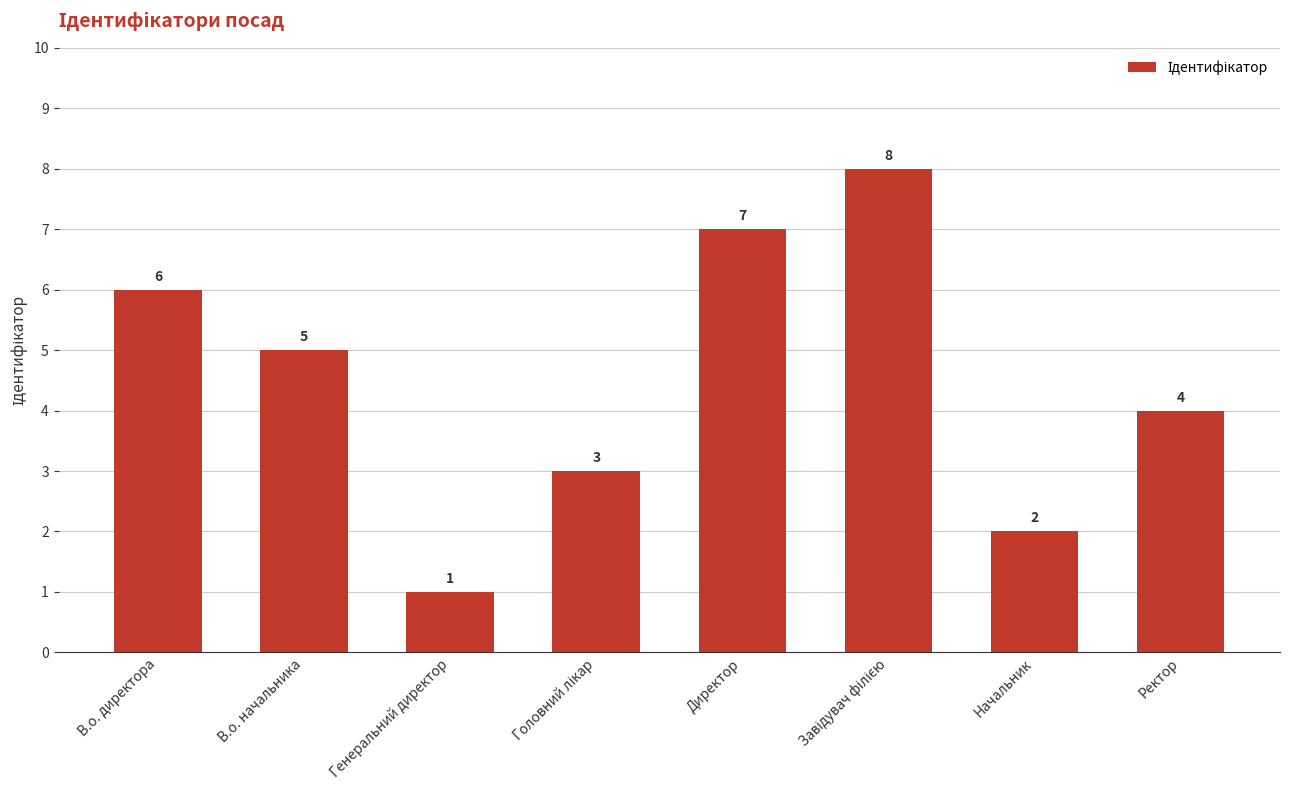

Which has a higher value, Ректор or Директор?

Директор